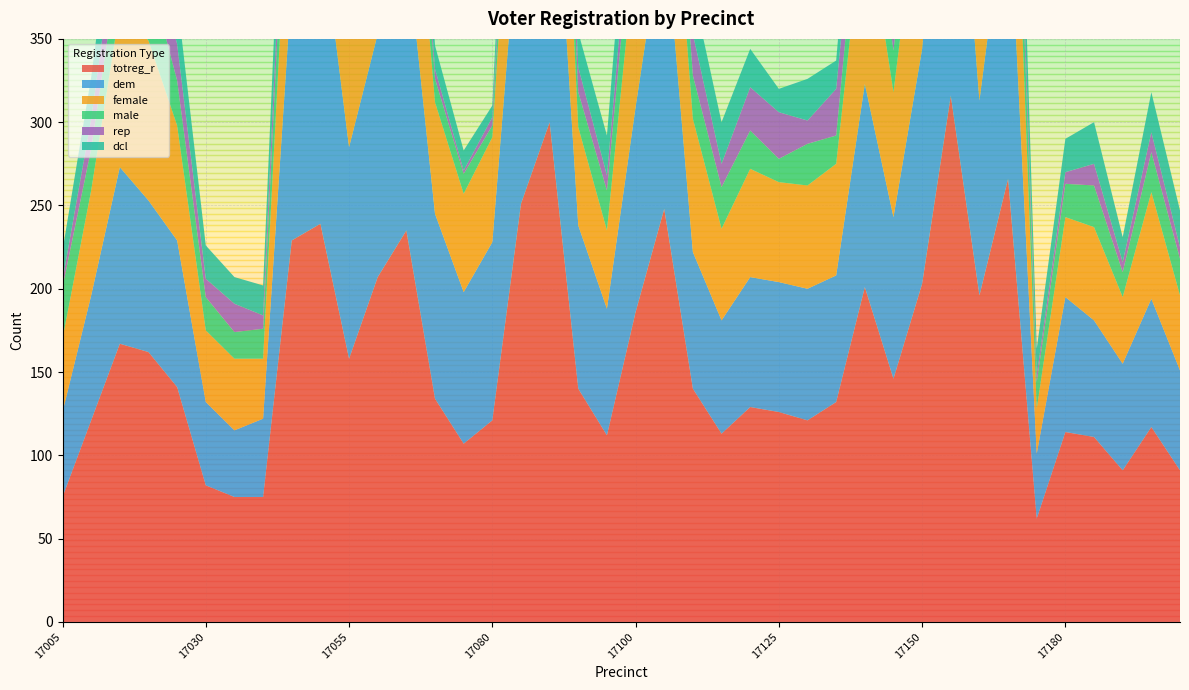

Reading left to right, transcribe all the data shown in this chart.

totreg_r: 17005=75	17010=121	17015=167	17020=162	17025=141	17030=82	17035=75	17040=75	17045=229	17050=239	17055=158	17060=207	17065=235	17070=134	17075=107	17080=121	17085=251	17090=300	17095=140	17097=112	17100=186	17105=248	17110=140	17115=113	17120=129	17125=126	17130=121	17135=132	17140=201	17145=146	17150=203	17155=316	17160=196	17165=266	17170=62	17180=114	17185=111	17190=91	17195=117	17200=91
dem: 17005=51	17010=75	17015=106	17020=91	17025=88	17030=50	17035=40	17040=47	17045=154	17050=183	17055=127	17060=146	17065=173	17070=111	17075=91	17080=107	17085=190	17090=212	17095=98	17097=76	17100=123	17105=175	17110=82	17115=68	17120=78	17125=78	17130=79	17135=76	17140=122	17145=97	17150=141	17155=217	17160=117	17165=180	17170=39	17180=81	17185=70	17190=64	17195=77	17200=60
female: 17005=44	17010=63	17015=95	17020=96	17025=69	17030=43	17035=43	17040=36	17045=104	17050=112	17055=86	17060=100	17065=107	17070=67	17075=59	17080=63	17085=126	17090=147	17095=59	17097=47	17100=96	17105=102	17110=80	17115=55	17120=65	17125=60	17130=62	17135=67	17140=108	17145=75	17150=113	17155=150	17160=97	17165=135	17170=27	17180=48	17185=56	17190=40	17195=64	17200=45
male: 17005=31	17010=25	17015=32	17020=41	17025=27	17030=20	17035=16	17040=18	17045=41	17050=28	17055=16	17060=41	17065=44	17070=14	17075=12	17080=7	17085=40	17090=41	17095=21	17097=24	17100=38	17105=41	17110=26	17115=25	17120=23	17125=14	17130=25	17135=17	17140=41	17145=25	17150=41	17155=55	17160=34	17165=50	17170=16	17180=20	17185=25	17190=15	17195=24	17200=22
rep: 17005=4	17010=18	17015=27	17020=22	17025=22	17030=11	17035=17	17040=8	17045=26	17050=21	17055=12	17060=17	17065=14	17070=6	17075=2	17080=5	17085=14	17090=39	17095=15	17097=9	17100=21	17105=24	17110=25	17115=14	17120=26	17125=28	17130=14	17135=28	17140=24	17145=13	17150=14	17155=31	17160=31	17165=27	17170=4	17180=7	17185=13	17190=6	17195=12	17200=7
dcl: 17005=18	17010=25	17015=32	17020=41	17025=27	17030=20	17035=16	17040=18	17045=41	17050=28	17055=16	17060=41	17065=44	17070=14	17075=12	17080=7	17085=40	17090=41	17095=21	17097=24	17100=38	17105=41	17110=26	17115=25	17120=23	17125=14	17130=25	17135=17	17140=41	17145=25	17150=41	17155=55	17160=34	17165=50	17170=16	17180=20	17185=25	17190=15	17195=24	17200=22